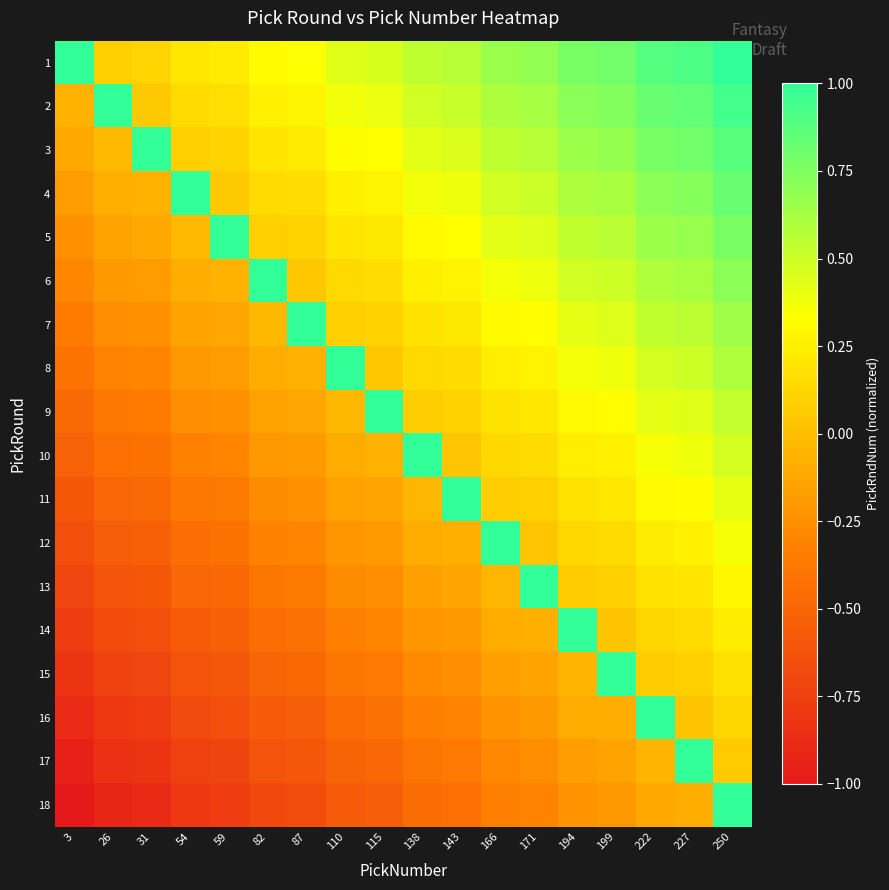

Reading left to right, what are all the values shown in this chart?

1: 3=1.0	26=0.1	31=0.1	54=0.2	59=0.2	82=0.3	87=0.3	110=0.4	115=0.5	138=0.5	143=0.6	166=0.7	171=0.7	194=0.8	199=0.8	222=0.9	227=0.9	250=1.0
2: 3=-0.1	26=2.0	31=0.1	54=0.1	59=0.2	82=0.3	87=0.3	110=0.4	115=0.4	138=0.5	143=0.5	166=0.6	171=0.6	194=0.7	199=0.7	222=0.8	227=0.8	250=0.9
3: 3=-0.1	26=-0.0	31=3.0	54=0.1	59=0.1	82=0.2	87=0.2	110=0.3	115=0.3	138=0.4	143=0.4	166=0.5	171=0.6	194=0.7	199=0.7	222=0.8	227=0.8	250=0.9
4: 3=-0.2	26=-0.1	31=-0.1	54=4.1	59=0.1	82=0.1	87=0.2	110=0.3	115=0.3	138=0.4	143=0.4	166=0.5	171=0.5	194=0.6	199=0.6	222=0.7	227=0.7	250=0.8
5: 3=-0.2	26=-0.1	31=-0.1	54=-0.0	59=5.1	82=0.1	87=0.1	110=0.2	115=0.2	138=0.3	143=0.3	166=0.4	171=0.4	194=0.5	199=0.6	222=0.7	227=0.7	250=0.8
6: 3=-0.3	26=-0.2	31=-0.2	54=-0.1	59=-0.1	82=6.1	87=0.0	110=0.1	115=0.2	138=0.3	143=0.3	166=0.4	171=0.4	194=0.5	199=0.5	222=0.6	227=0.6	250=0.7
7: 3=-0.4	26=-0.3	31=-0.2	54=-0.1	59=-0.1	82=-0.0	87=7.1	110=0.1	115=0.1	138=0.2	143=0.2	166=0.3	171=0.3	194=0.4	199=0.4	222=0.5	227=0.6	250=0.6
8: 3=-0.4	26=-0.3	31=-0.3	54=-0.2	59=-0.2	82=-0.1	87=-0.1	110=8.1	115=0.0	138=0.1	143=0.2	166=0.2	171=0.3	194=0.4	199=0.4	222=0.5	227=0.5	250=0.6
9: 3=-0.5	26=-0.4	31=-0.4	54=-0.3	59=-0.2	82=-0.2	87=-0.1	110=-0.0	115=9.1	138=0.1	143=0.1	166=0.2	171=0.2	194=0.3	199=0.3	222=0.4	227=0.4	250=0.5
10: 3=-0.5	26=-0.4	31=-0.4	54=-0.3	59=-0.3	82=-0.2	87=-0.2	110=-0.1	115=-0.1	138=10.1	143=0.0	166=0.1	171=0.2	194=0.2	199=0.3	222=0.4	227=0.4	250=0.5
11: 3=-0.6	26=-0.5	31=-0.5	54=-0.4	59=-0.4	82=-0.3	87=-0.2	110=-0.2	115=-0.1	138=-0.0	143=11.1	166=0.1	171=0.1	194=0.2	199=0.2	222=0.3	227=0.3	250=0.4
12: 3=-0.6	26=-0.6	31=-0.5	54=-0.4	59=-0.4	82=-0.3	87=-0.3	110=-0.2	115=-0.2	138=-0.1	143=-0.1	166=12.2	171=0.0	194=0.1	199=0.1	222=0.2	227=0.3	250=0.4
13: 3=-0.7	26=-0.6	31=-0.6	54=-0.5	59=-0.5	82=-0.4	87=-0.4	110=-0.3	115=-0.3	138=-0.2	143=-0.1	166=-0.0	171=13.2	194=0.1	199=0.1	222=0.2	227=0.2	250=0.3
14: 3=-0.8	26=-0.7	31=-0.7	54=-0.6	59=-0.5	82=-0.4	87=-0.4	110=-0.3	115=-0.3	138=-0.2	143=-0.2	166=-0.1	171=-0.1	194=14.2	199=0.0	222=0.1	227=0.1	250=0.2
15: 3=-0.8	26=-0.7	31=-0.7	54=-0.6	59=-0.6	82=-0.5	87=-0.5	110=-0.4	115=-0.4	138=-0.3	143=-0.3	166=-0.2	171=-0.1	194=-0.1	199=15.2	222=0.1	227=0.1	250=0.2
16: 3=-0.9	26=-0.8	31=-0.8	54=-0.7	59=-0.7	82=-0.6	87=-0.5	110=-0.4	115=-0.4	138=-0.3	143=-0.3	166=-0.2	171=-0.2	194=-0.1	199=-0.1	222=16.2	227=0.0	250=0.1
17: 3=-0.9	26=-0.8	31=-0.8	54=-0.7	59=-0.7	82=-0.6	87=-0.6	110=-0.5	115=-0.5	138=-0.4	143=-0.4	166=-0.3	171=-0.3	194=-0.2	199=-0.1	222=-0.1	227=17.2	250=0.1
18: 3=-1.0	26=-0.9	31=-0.9	54=-0.8	59=-0.8	82=-0.7	87=-0.7	110=-0.6	115=-0.5	138=-0.5	143=-0.4	166=-0.3	171=-0.3	194=-0.2	199=-0.2	222=-0.1	227=-0.1	250=18.2